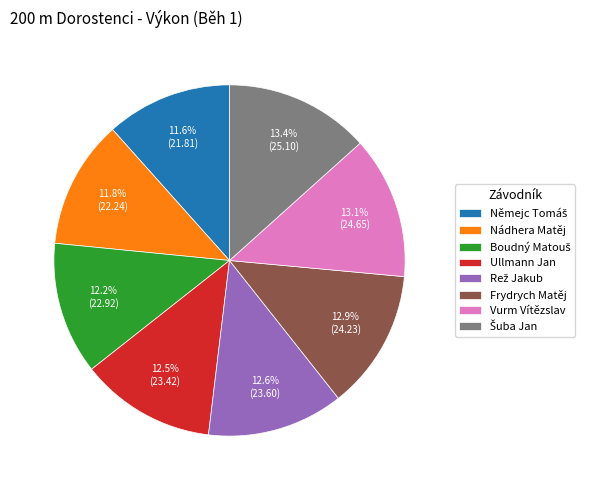

Approximately how many times larger is the value at Vurm Vítězslav compared to Frydrych Matěj?

1.0